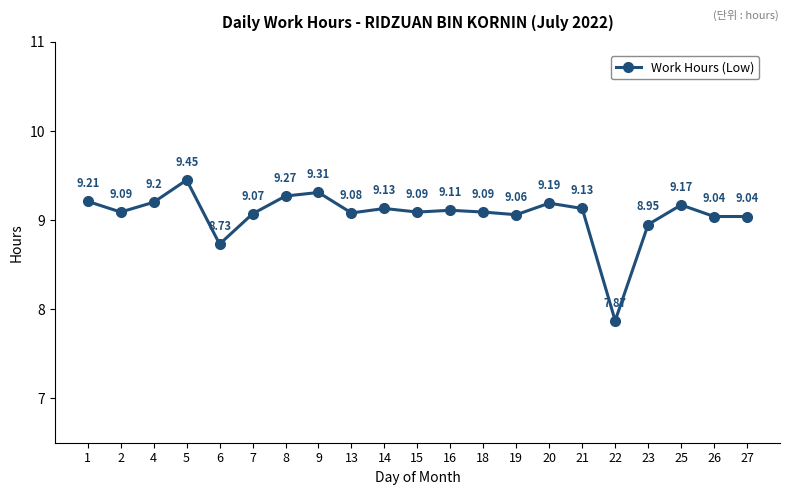

What is the ratio of the value at 9 to the value at 26?

1.0